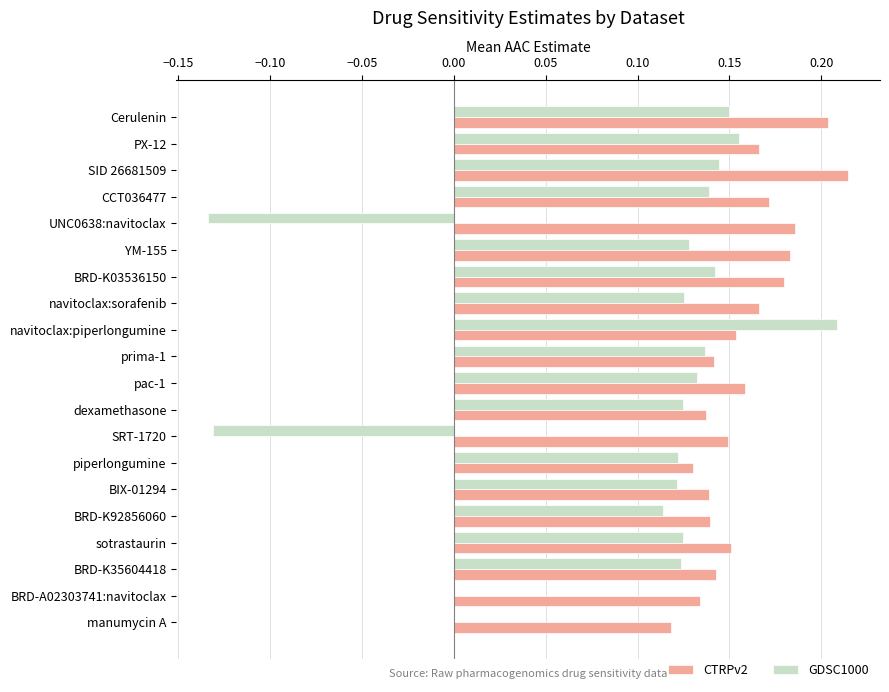

Where is CTRPv2 nearest to the value 0?

manumycin A